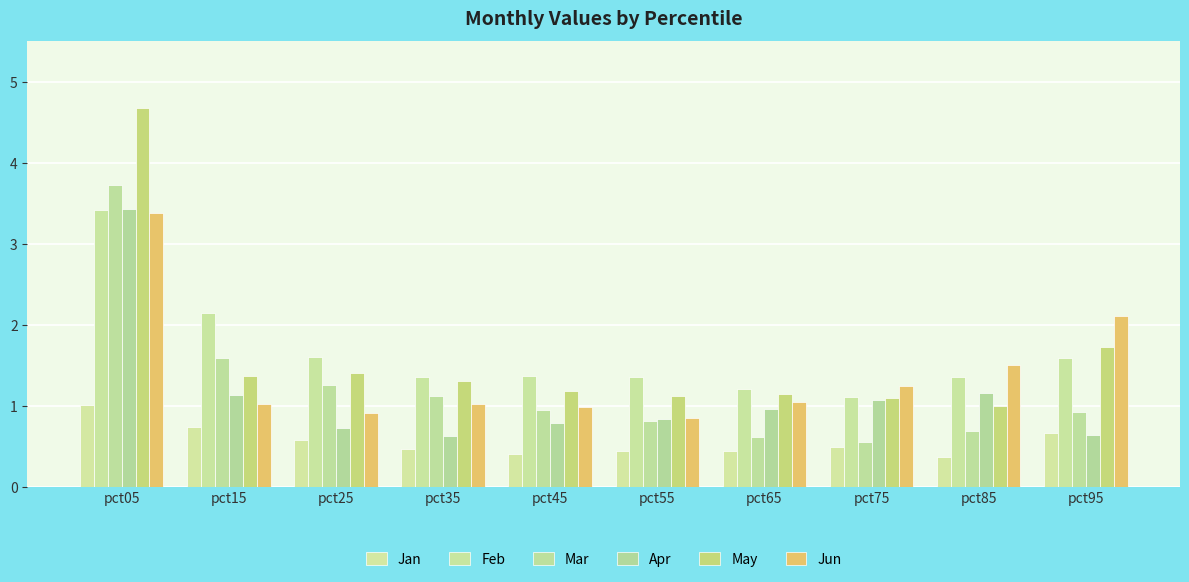

How many bars are there in total?

60